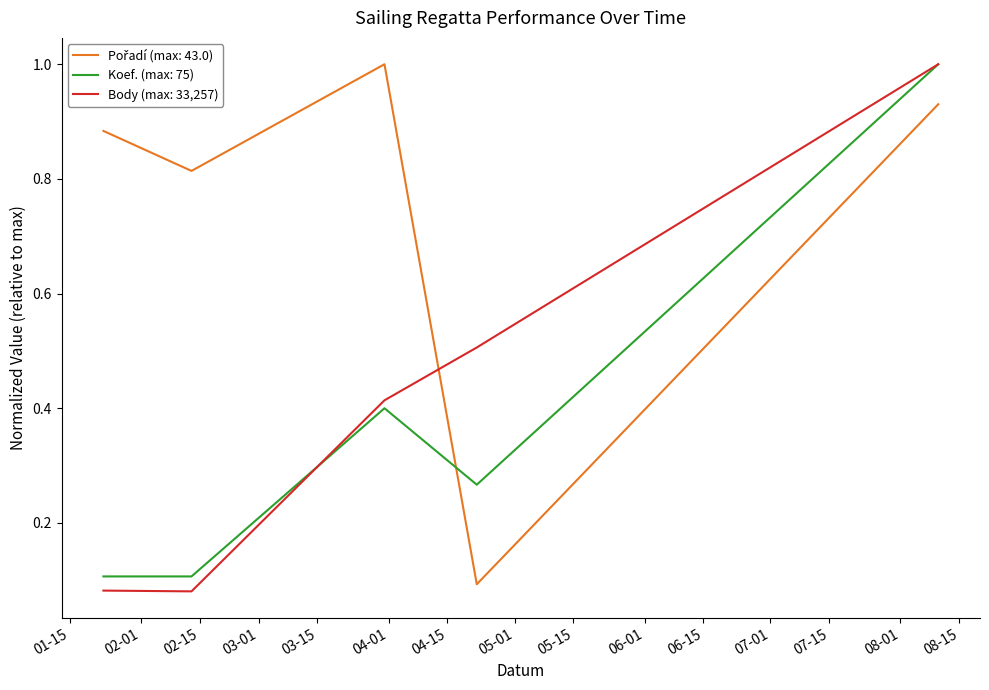

How many lines are shown in the chart?

3